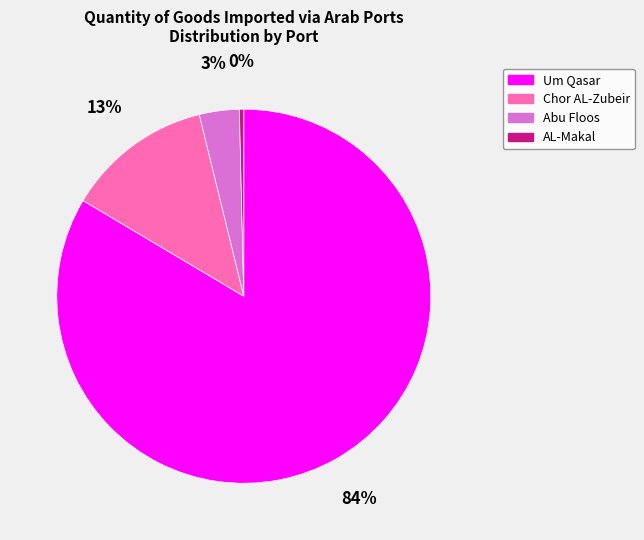

To the nearest percent, what percentage of the pie is Abu Floos?

3%